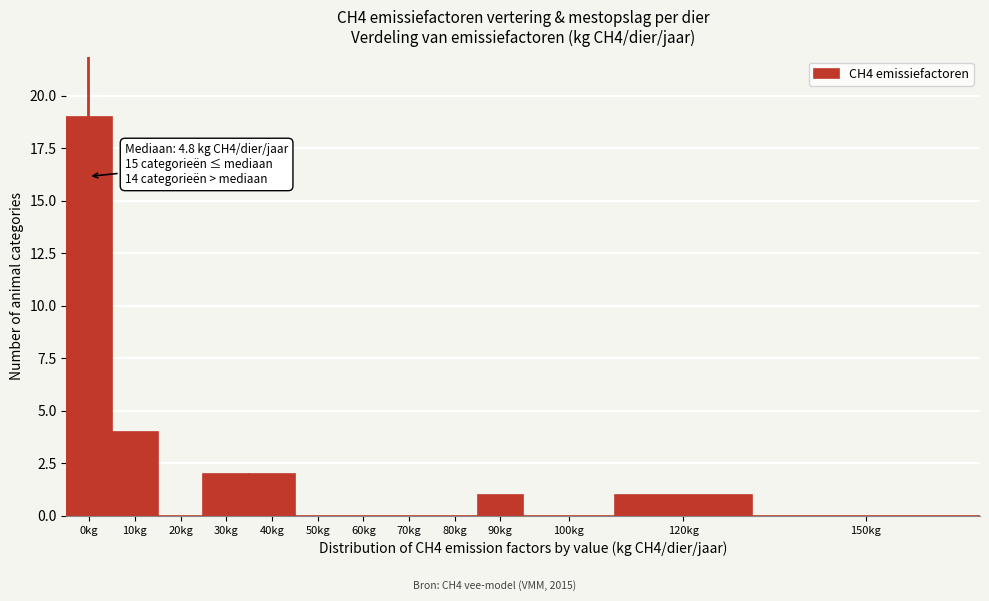

Reading left to right, what are all the values shown in this chart?

0kg=19	10kg=4	20kg=0	30kg=2	40kg=2	50kg=0	60kg=0	70kg=0	80kg=0	90kg=1	100kg=0	120kg=1	150kg=0